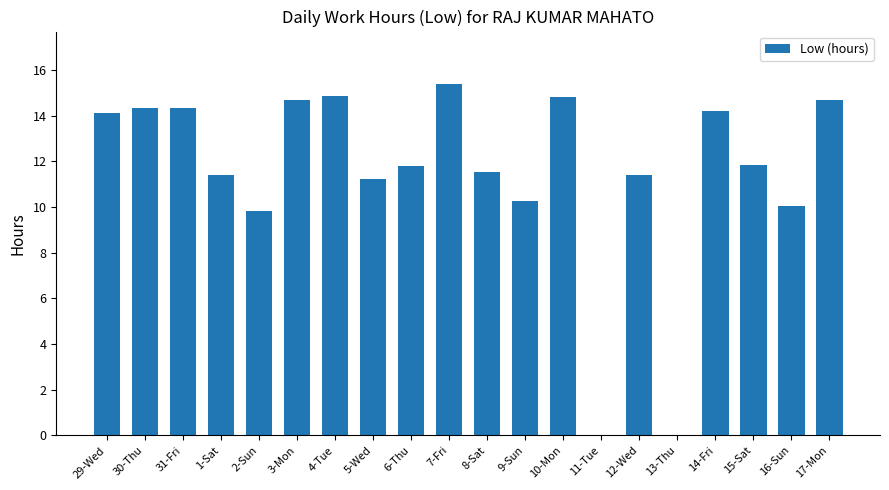

At which label does the data first exceed 11?

29-Wed